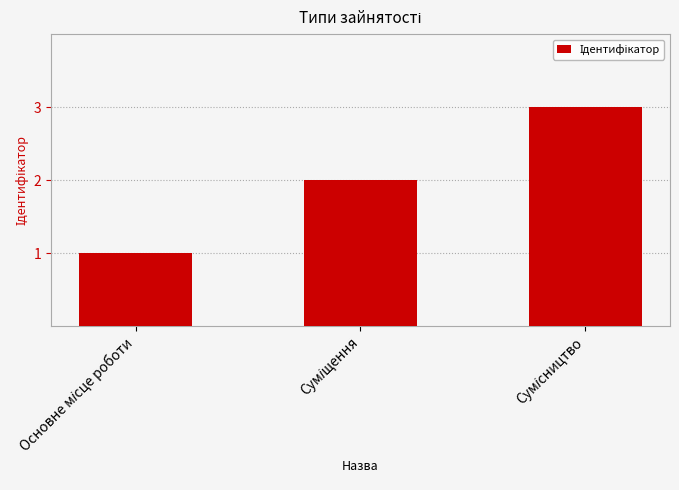

What is the greatest value displayed?

3